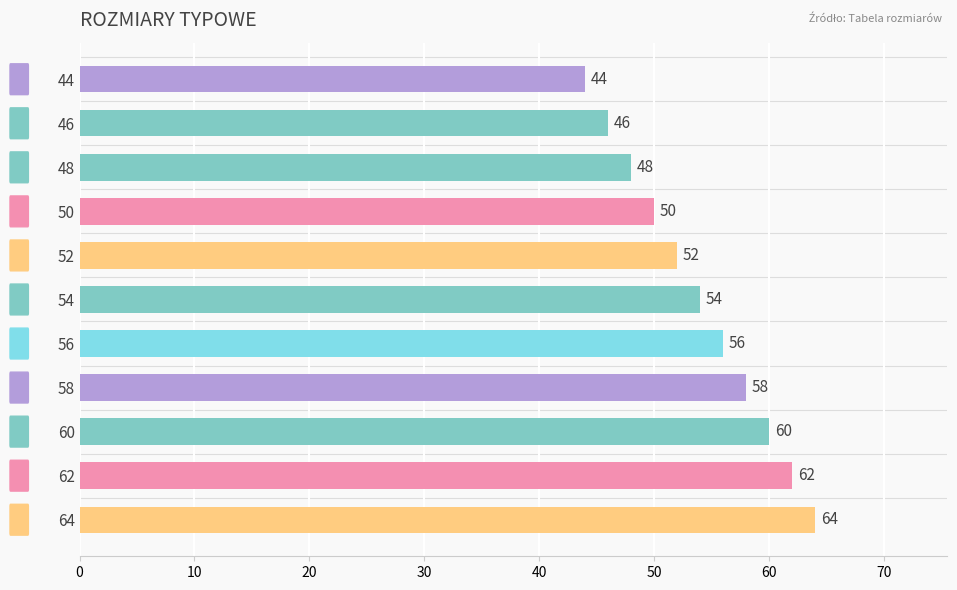

Which category has the highest value across all series?

64